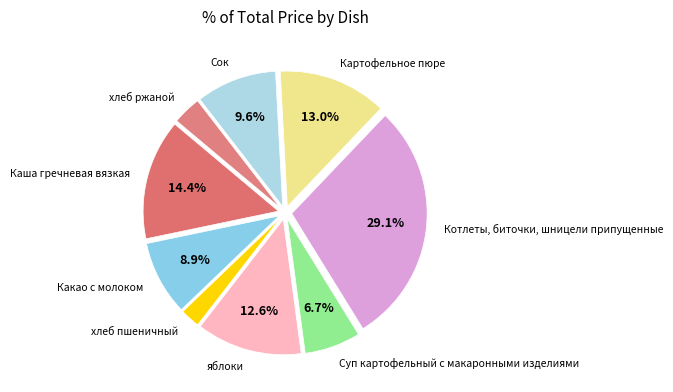

How many slices are in this pie chart?

9